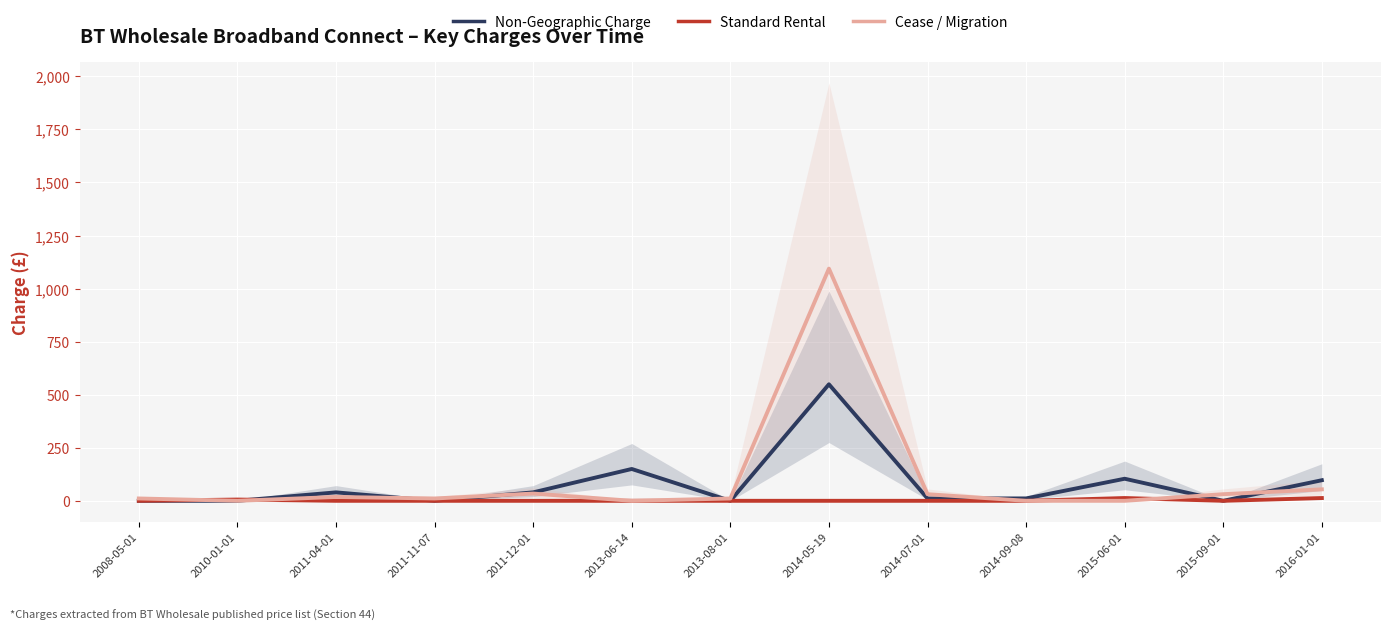

What are all the series names shown in the legend?

Non-Geographic Charge, Standard Rental, Cease / Migration